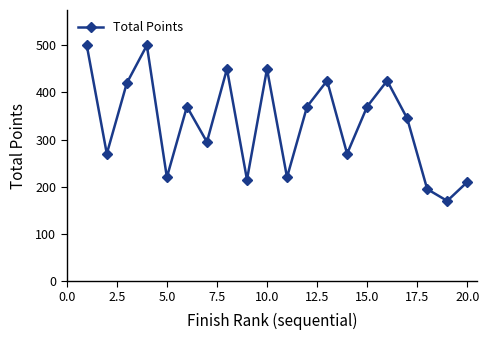

Does the chart display data point markers on the line(s)?

Yes